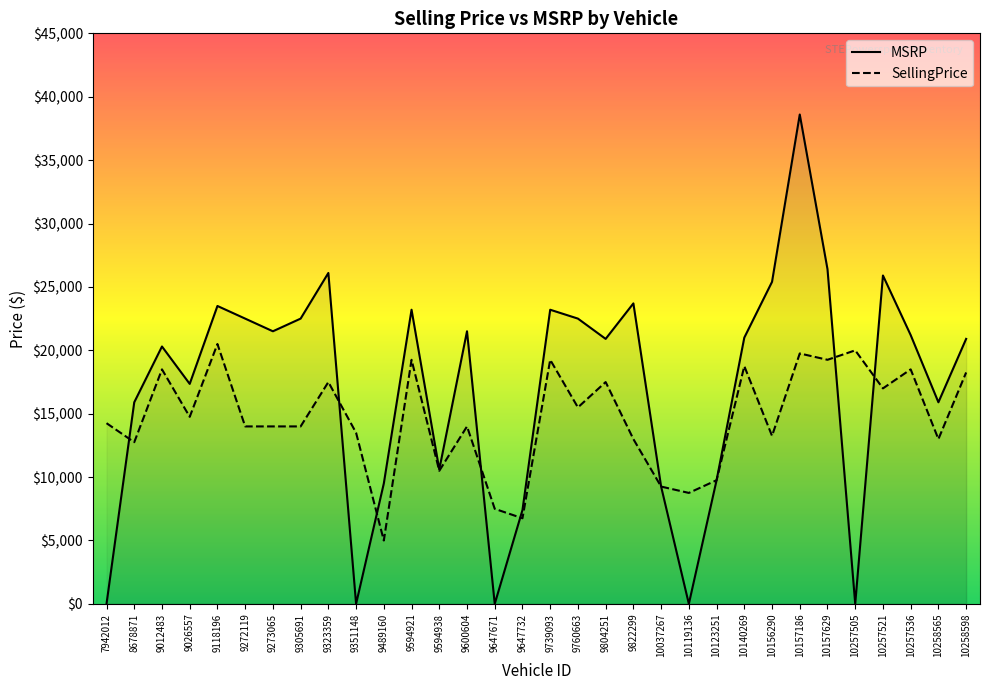

What is the value of the MSRP point at the 17th from the left?

23199